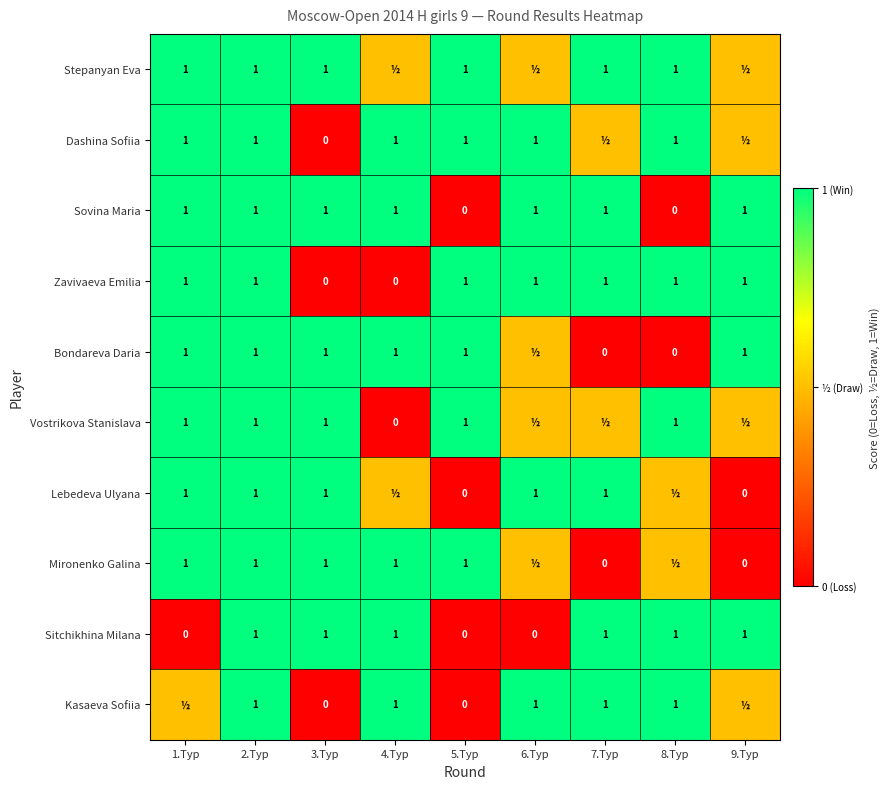

The Dashina Sofiia series shows 1.0 at 8.Тур. True or false?

True